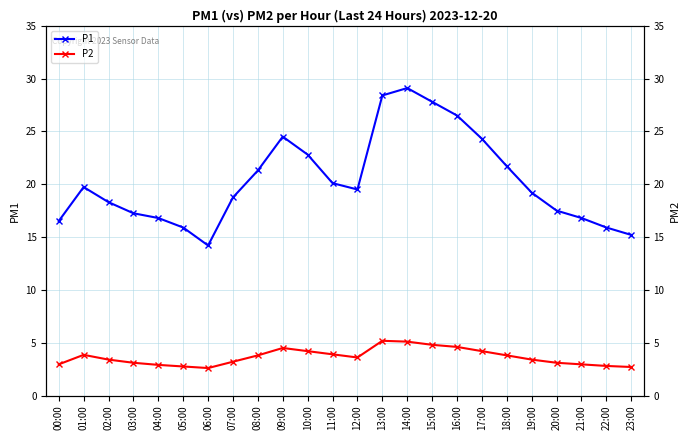

What is the label of the 2nd point from the left?

01:00